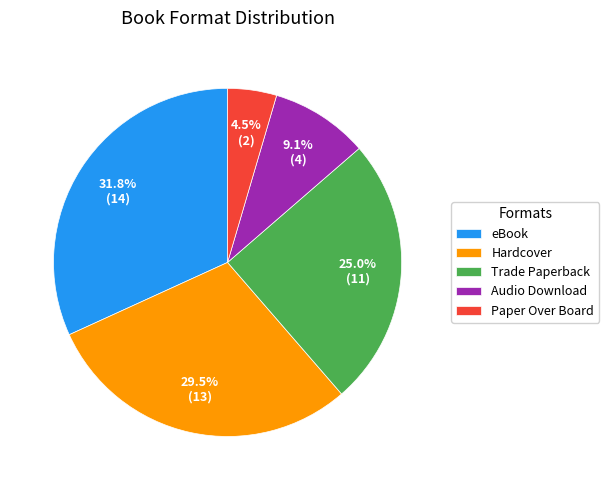

Approximately how many times larger is the value at Hardcover compared to Audio Download?

3.2